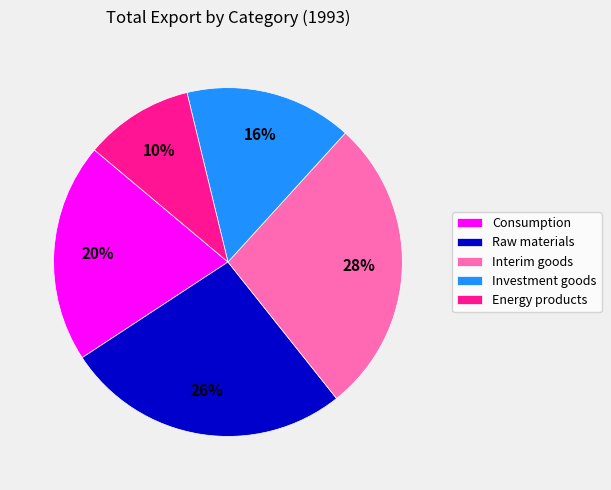

True or false: Investment goods accounts for 8% of the total.

False